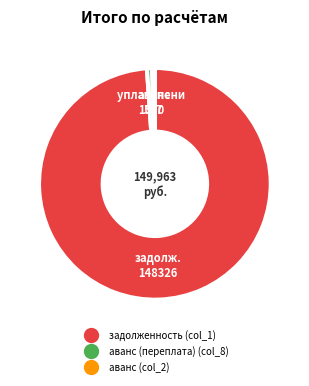

The задолженность (col_1) slice represents 89% of the pie. True or false?

False